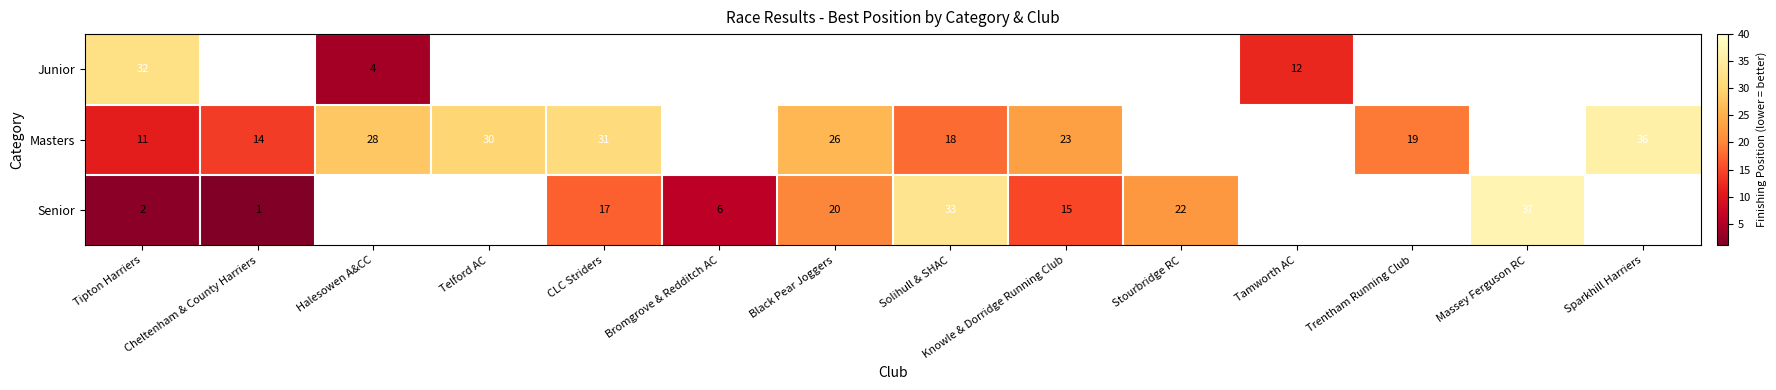

True or false: Senior has a value of 17 at CLC Striders.

True